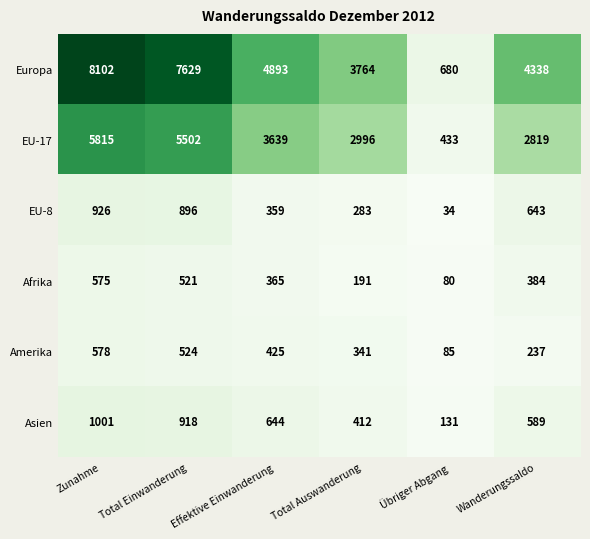

Which series has the largest total across all categories?

Europa